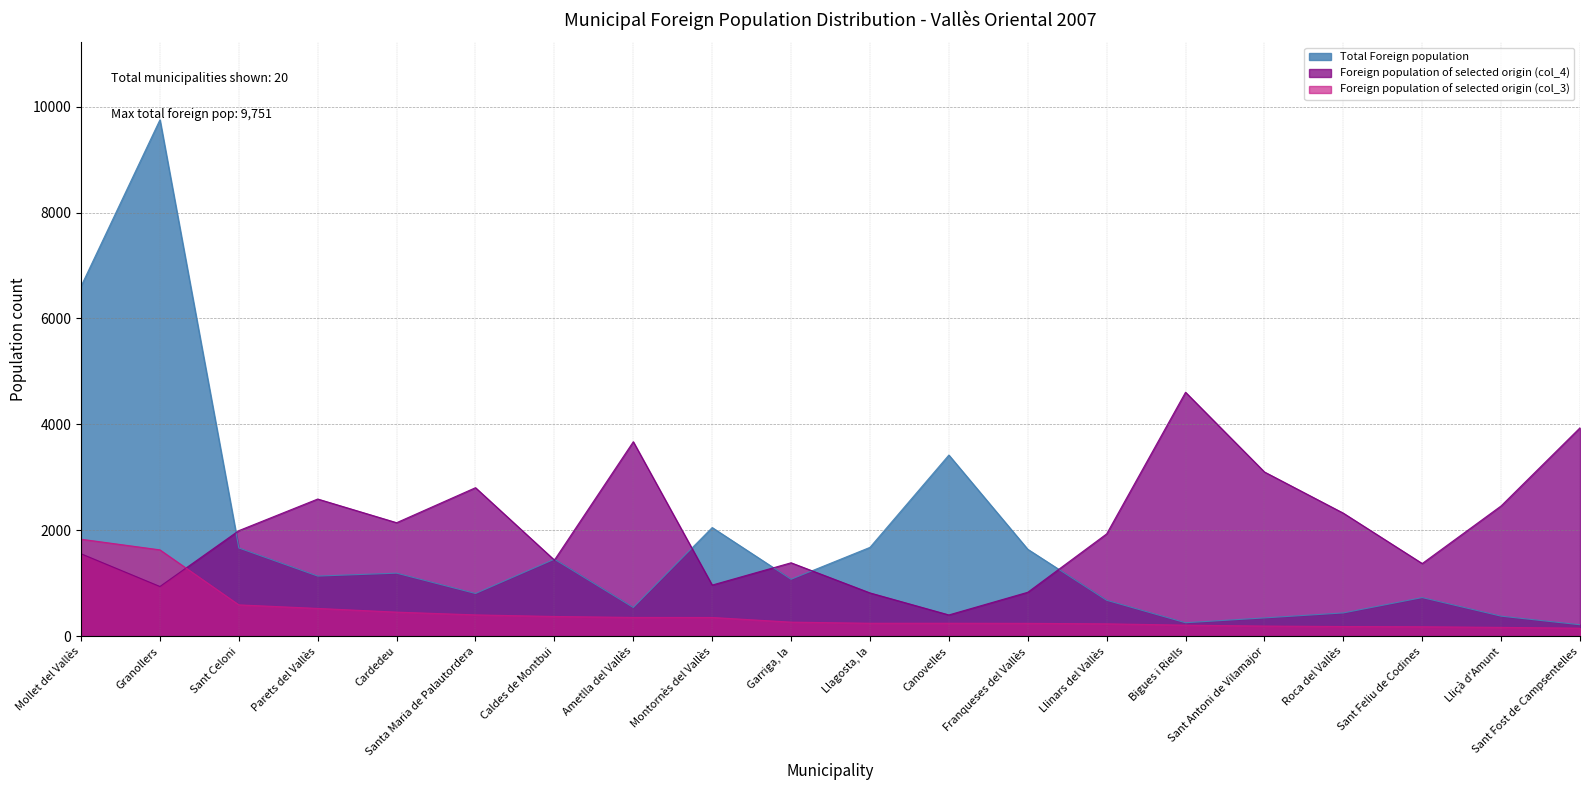

Which series changed the most between Parets del Vallès and Lliçà d'Amunt?

Total Foreign population